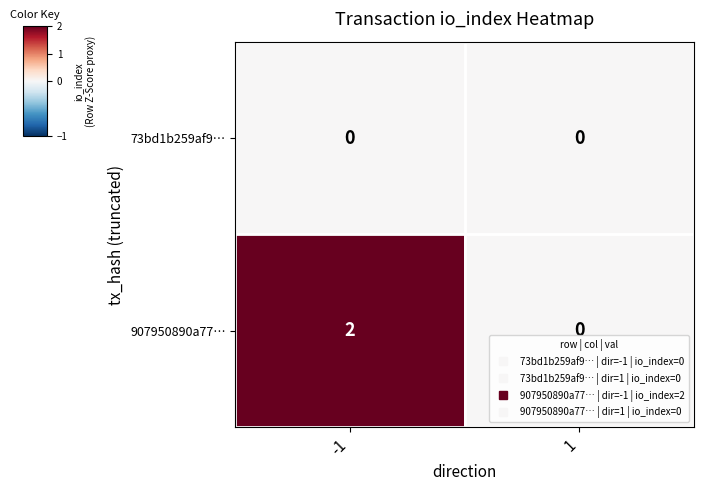

Reading right to left, what are all the values shown in this chart?

73bd1b259af9…: 0	0
907950890a77…: 0	2